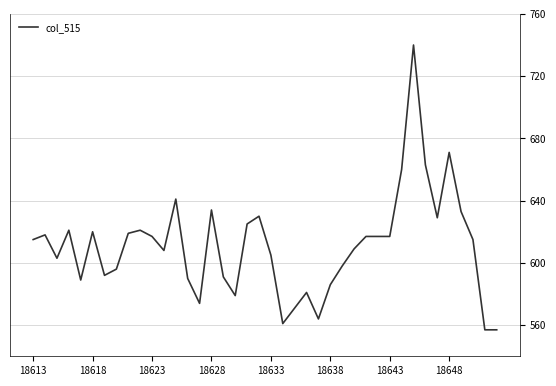

How many categories are shown in the chart?

40